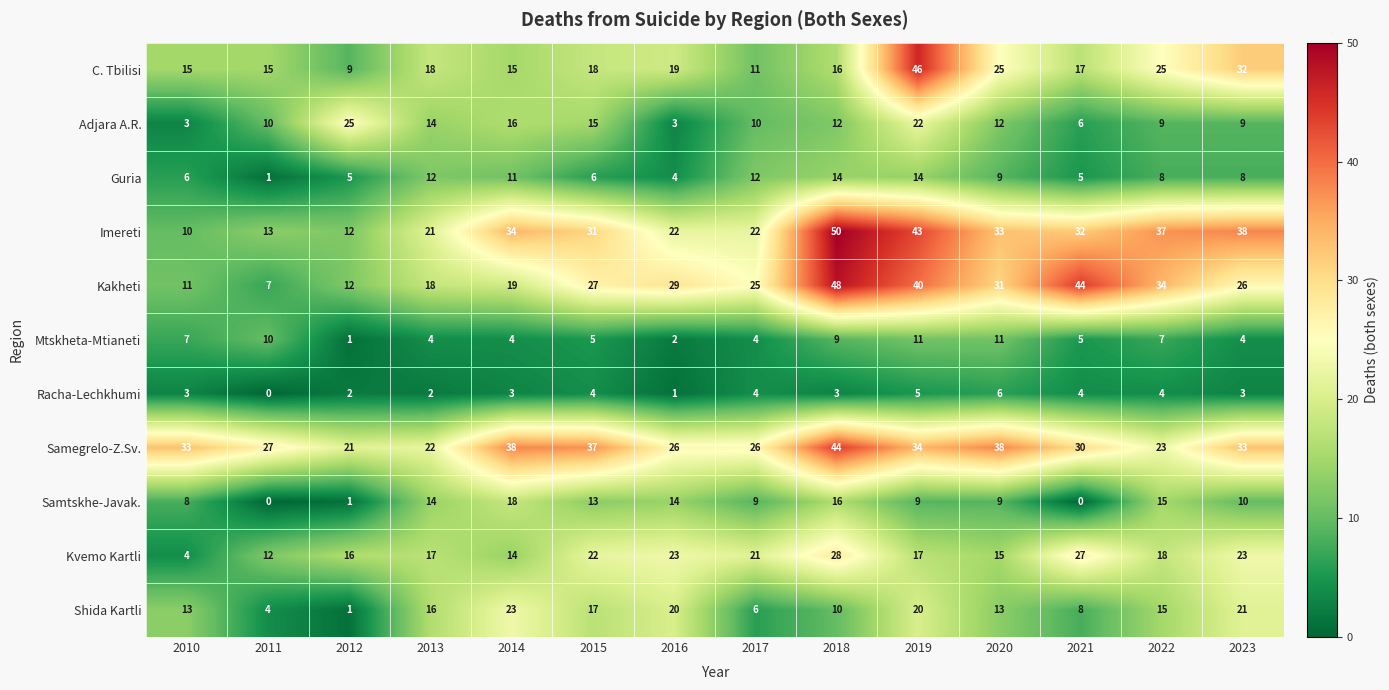

What is the greatest value displayed?

50